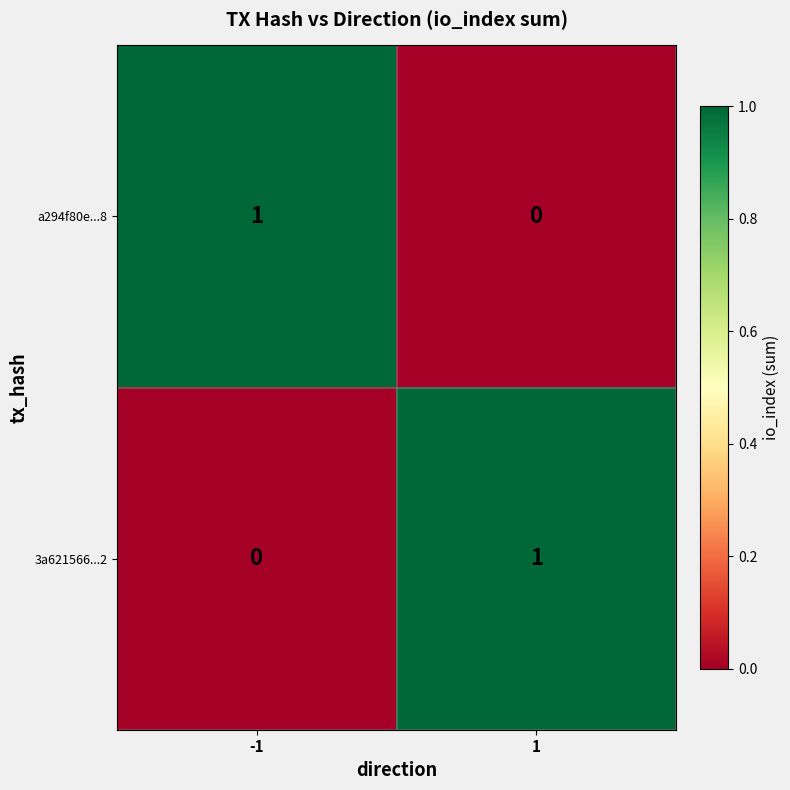

The 3a621566...2 series shows 1 at 1. True or false?

True